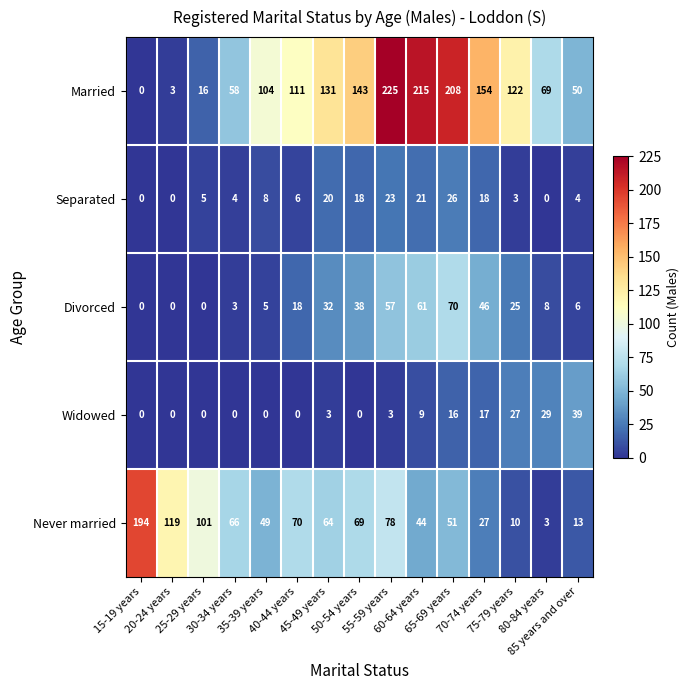

Which series has the widest spread of values?

Married